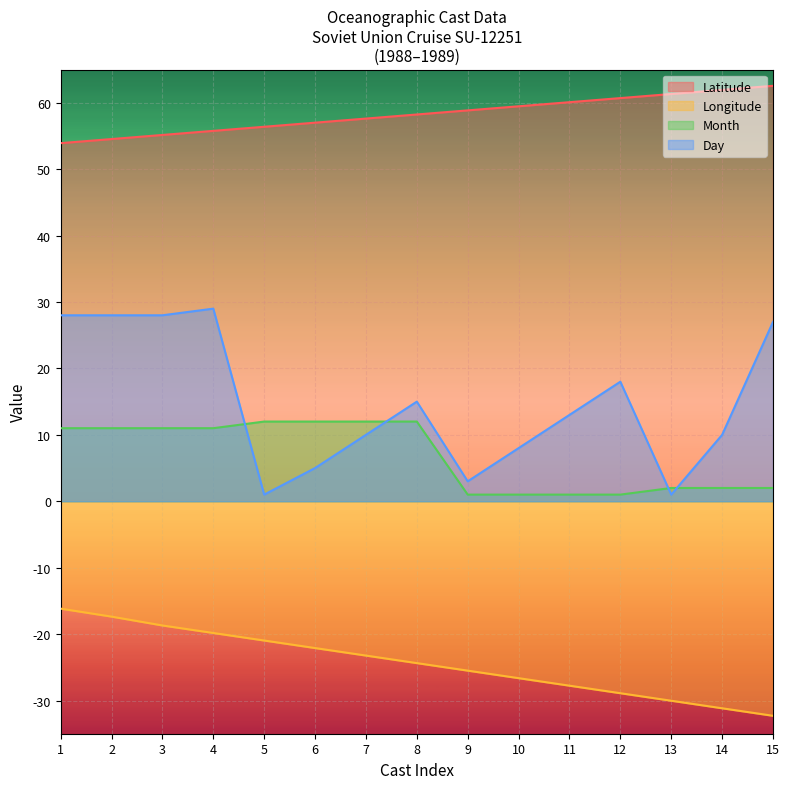

How many lines are shown in the chart?

4